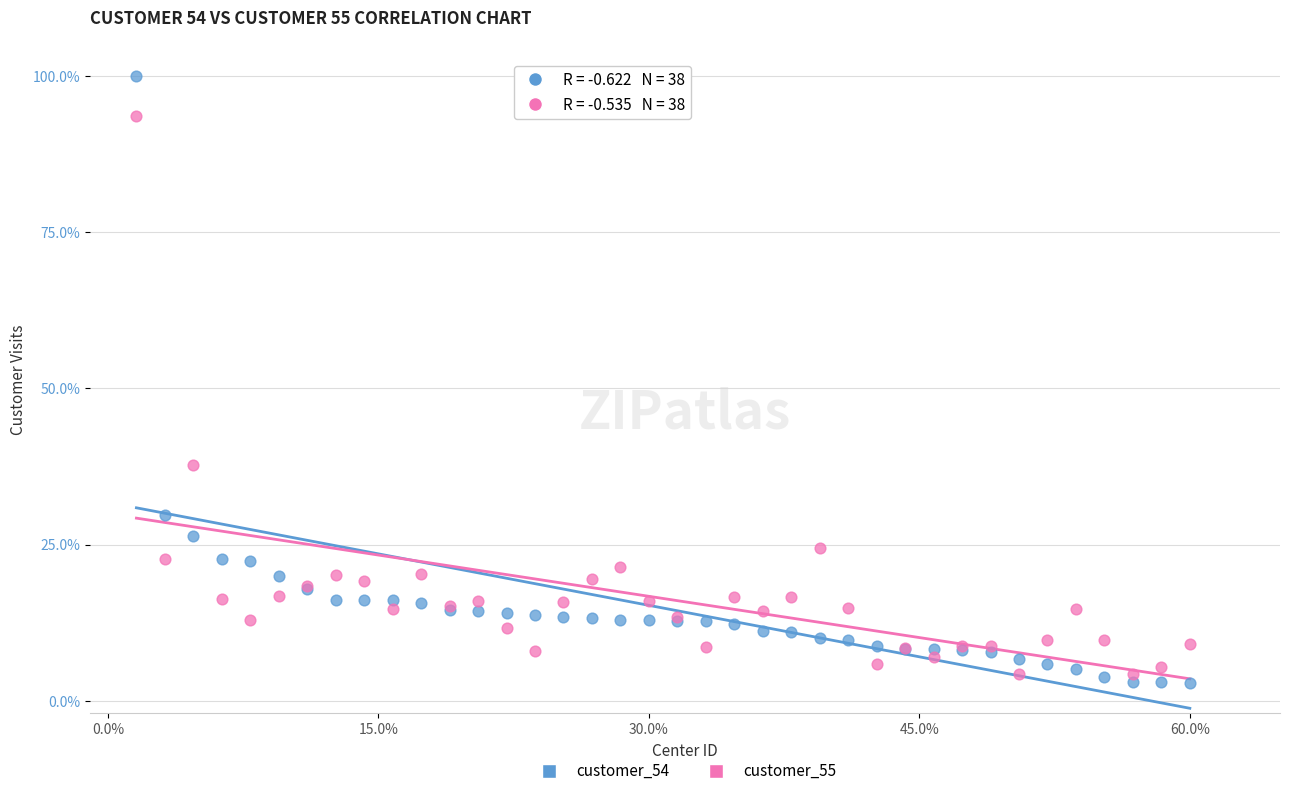

Which series has the largest Y range (max minus min)?

customer_54